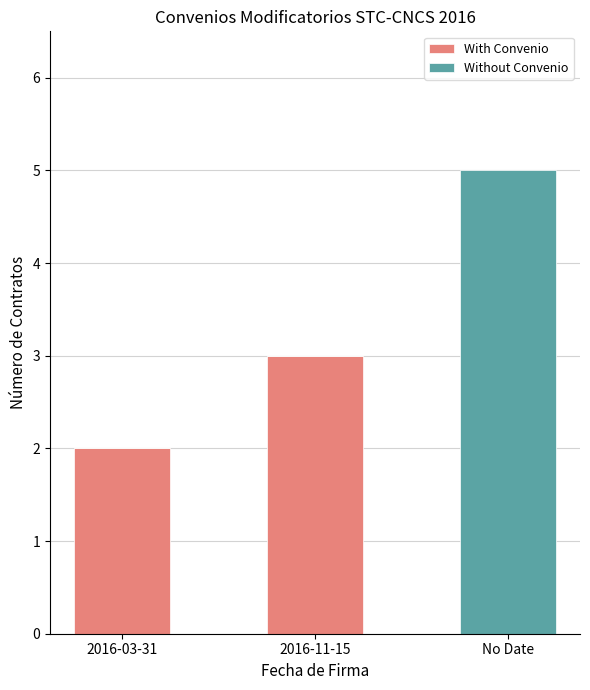

Are the bars grouped side by side (vs. stacked)?

No